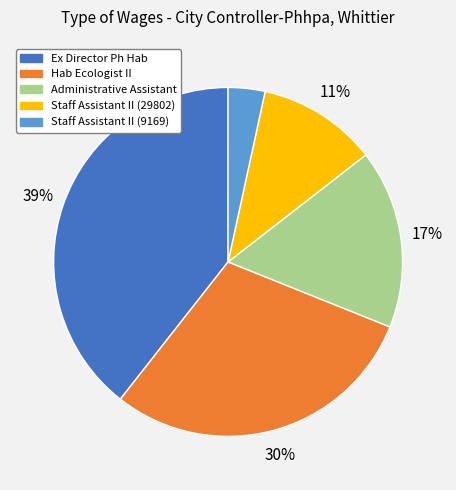

How many slices are in this pie chart?

5